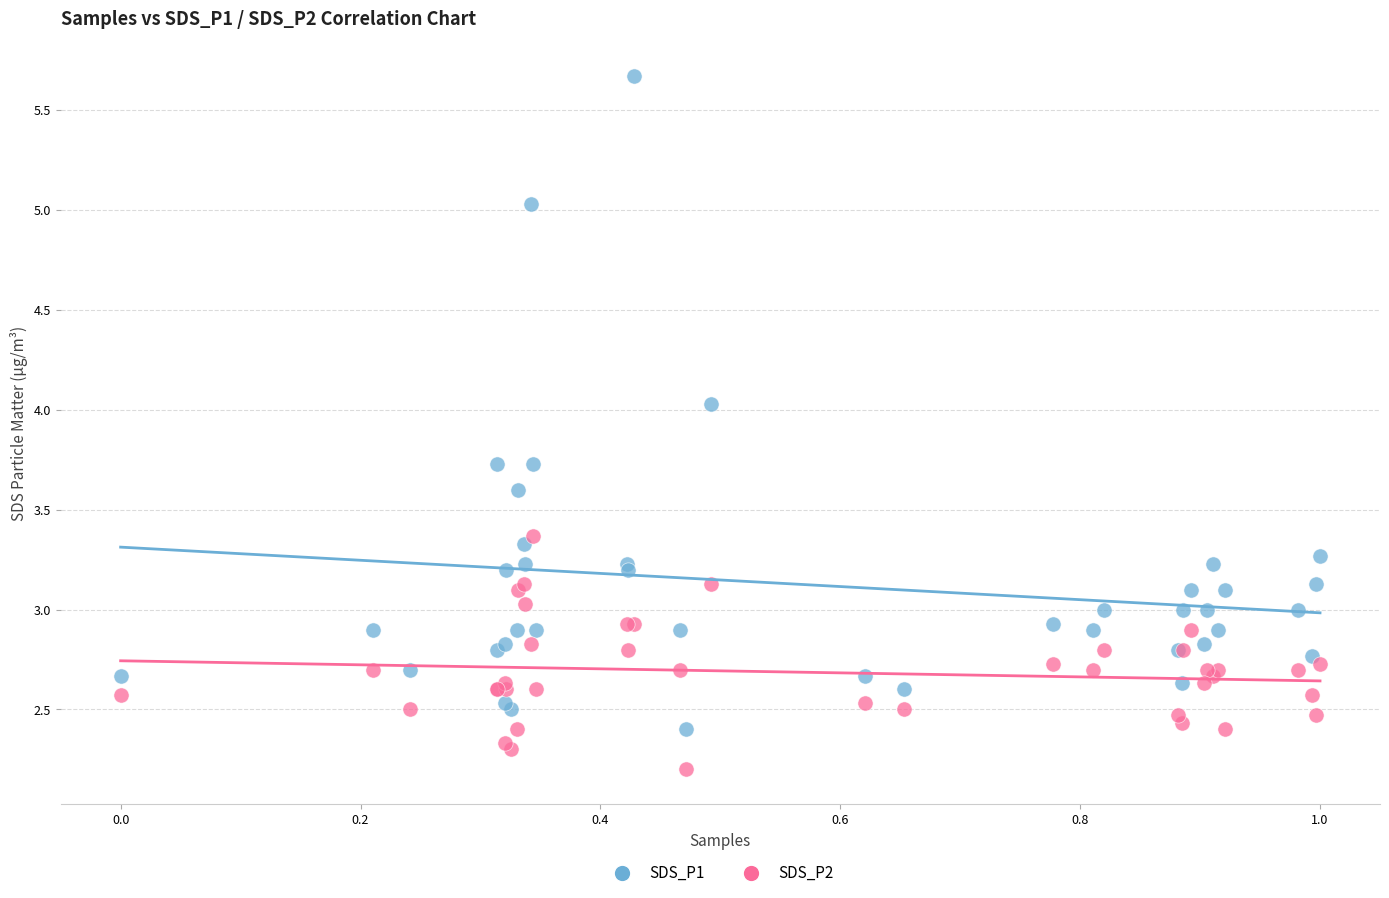

Which series has the largest Y range (max minus min)?

SDS_P1